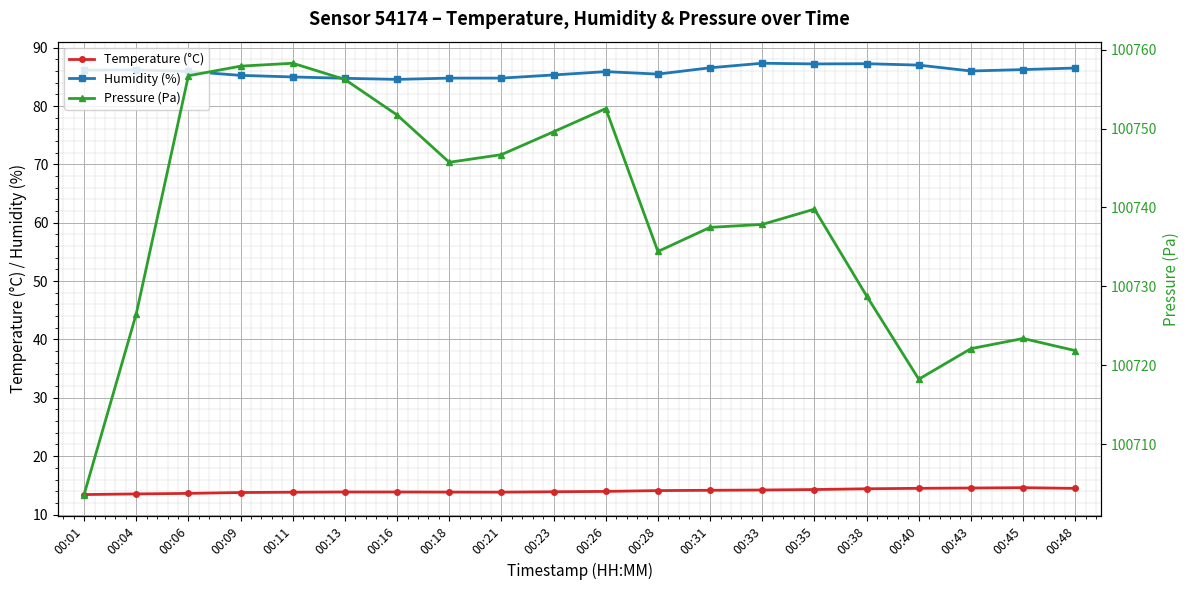

What value does the Pressure (Pa) series have at 00:21?

100746.7